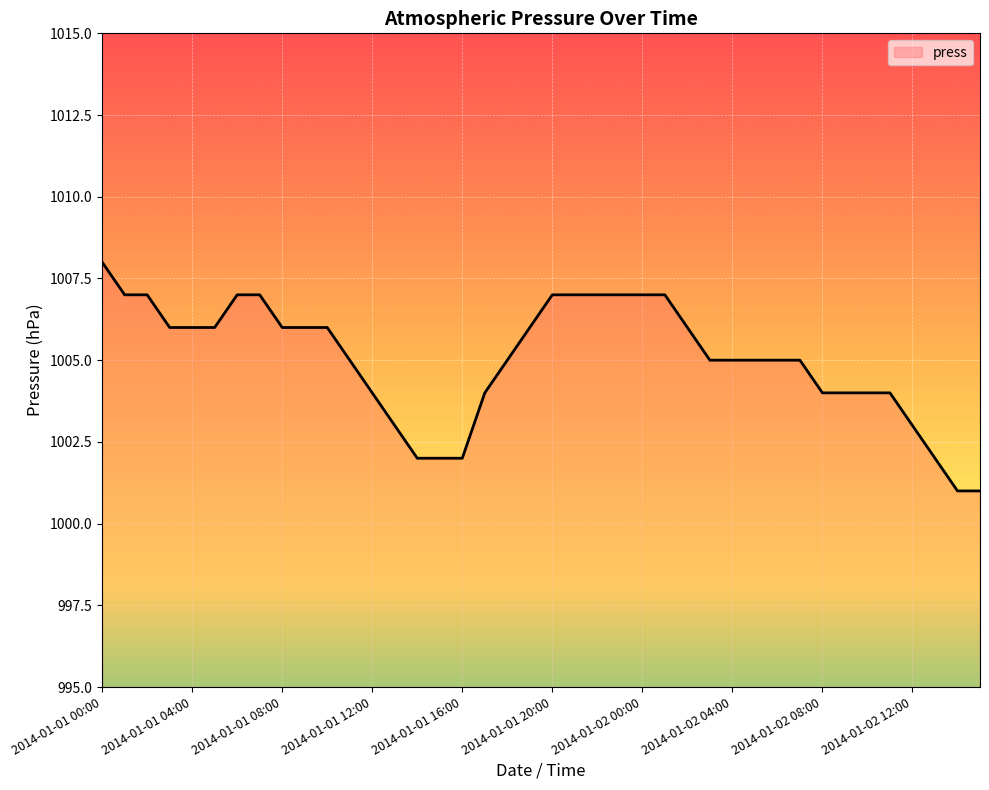

The value at 2014-01-01 11:00 is 389. True or false?

False